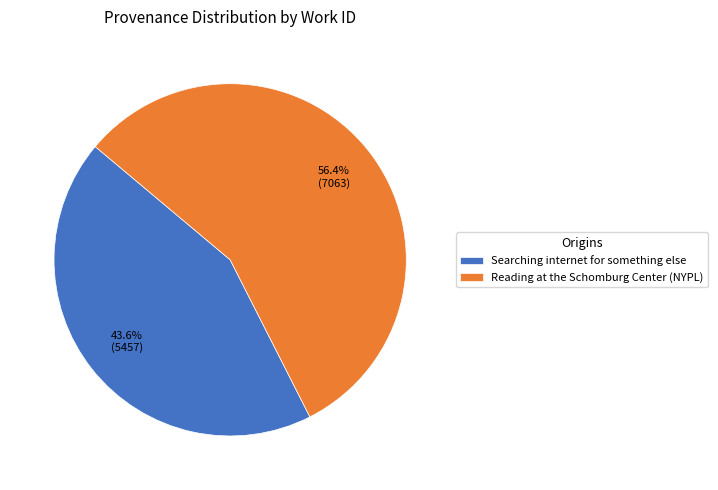

The Searching internet for something else slice represents 44% of the pie. True or false?

True